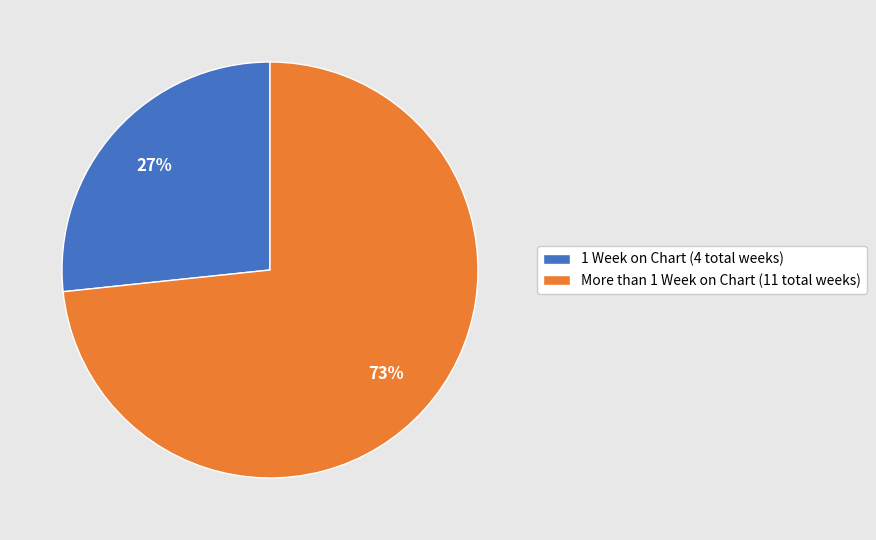

What is the ratio of the value at More than 1 Week on Chart (11 total weeks) to the value at 1 Week on Chart (4 total weeks)?

2.7